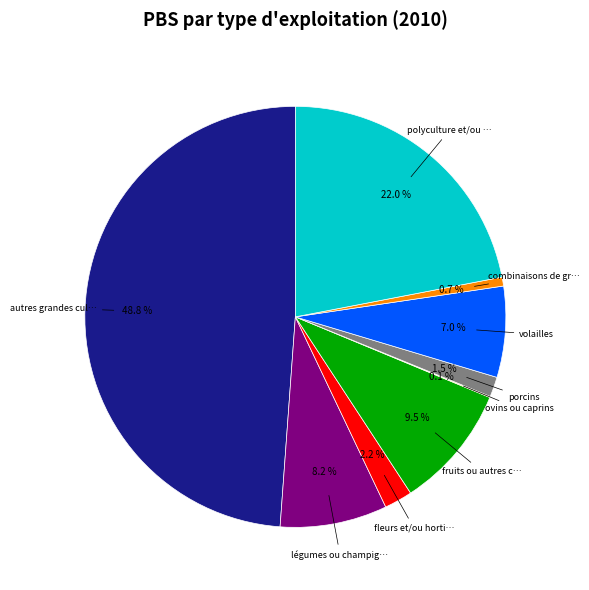

Is there any slice that represents more than half of the pie?

No